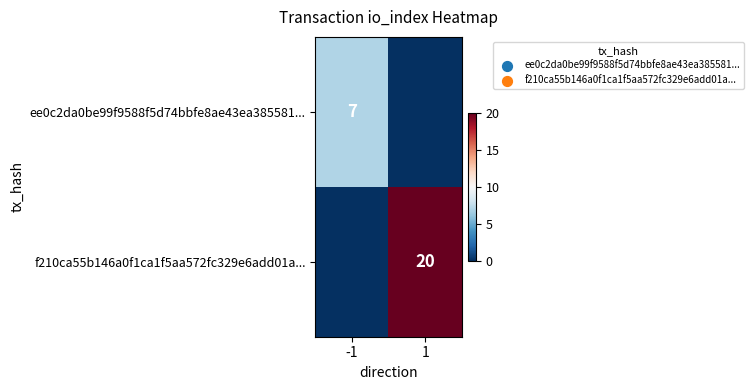

True or false: ee0c2da0be99f9588f5d74bbfe8ae43ea385581... has a value of 12 at -1.

False